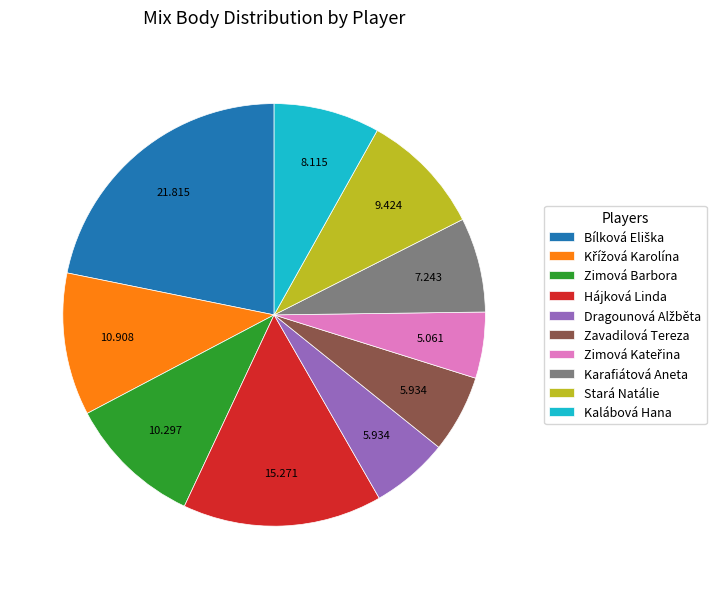

Do Zavadilová Tereza and Zimová Barbora together represent more than half of the pie?

No